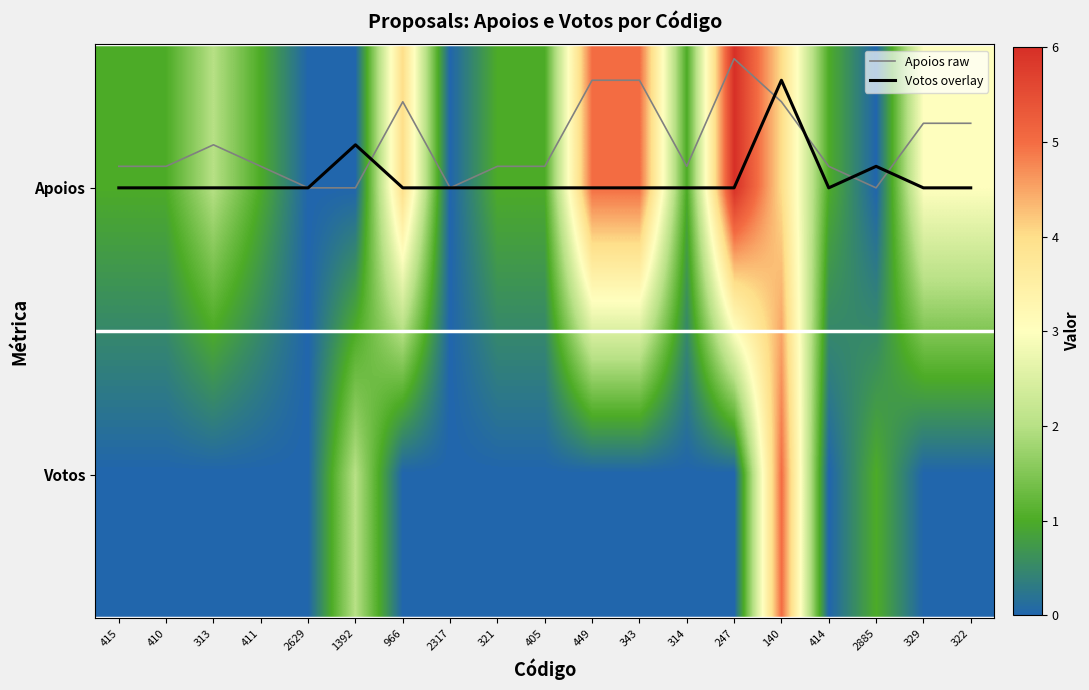

What is the average value of the Apoios series?

2.1